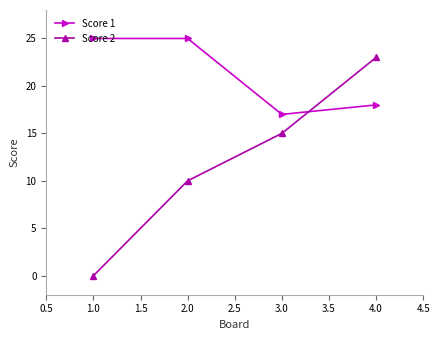

List the series in order of their overall mean, lowest first.

Score 2, Score 1